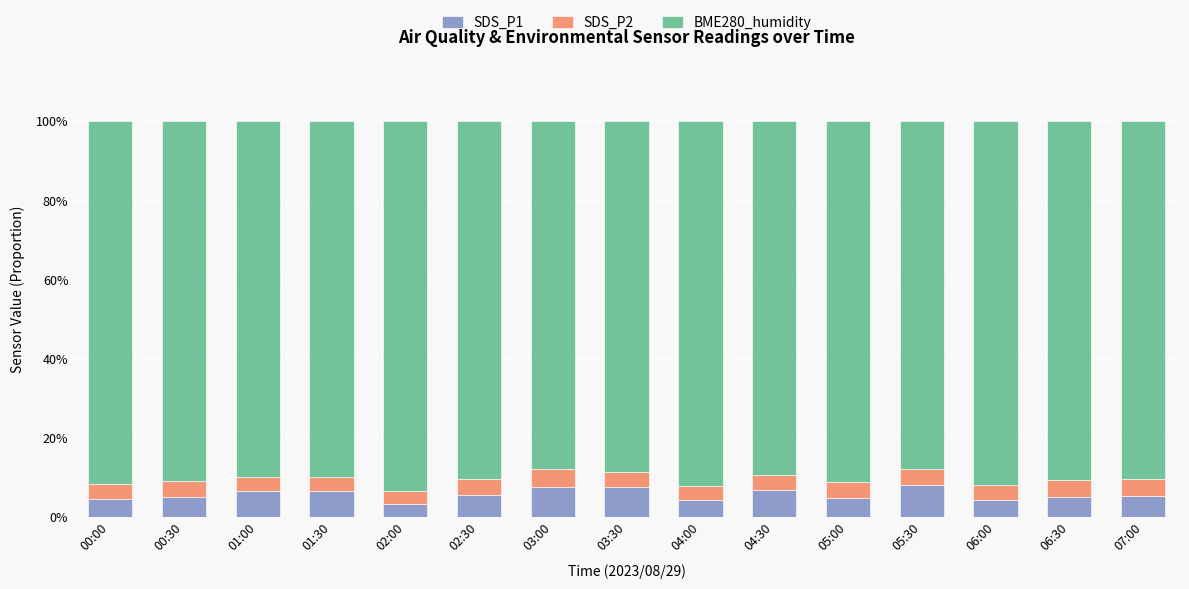

Does the chart contain stacked bars?

Yes